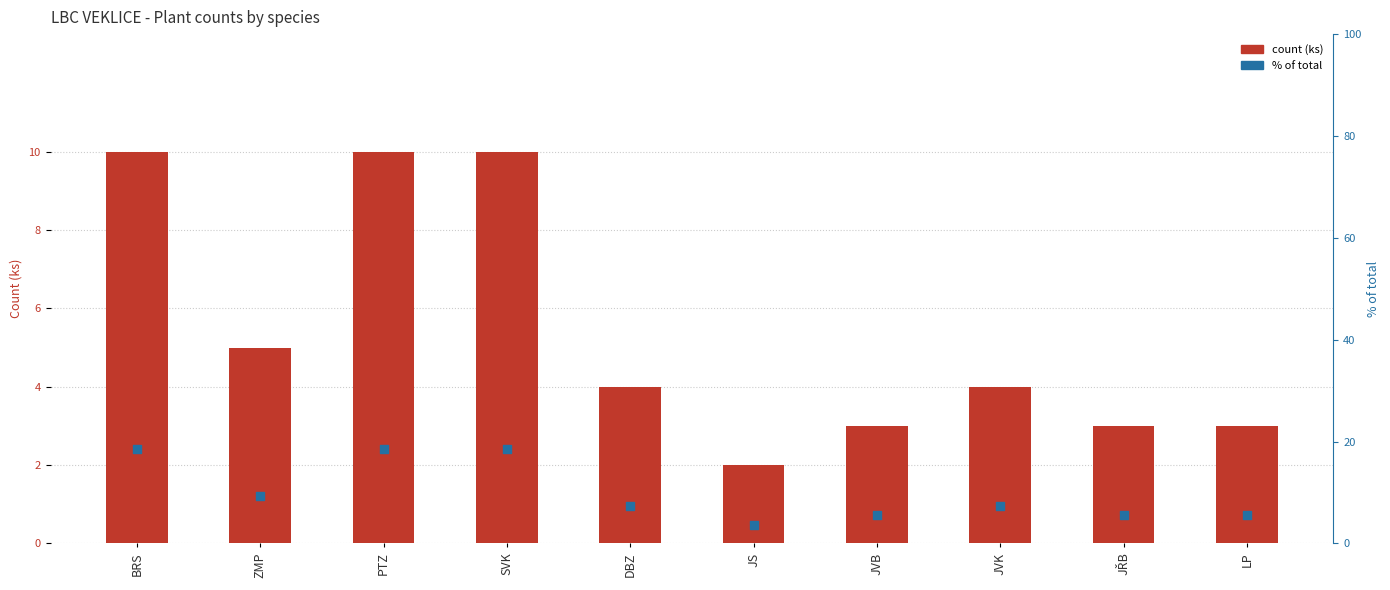

At which category is the sum across all series the highest?

BRS